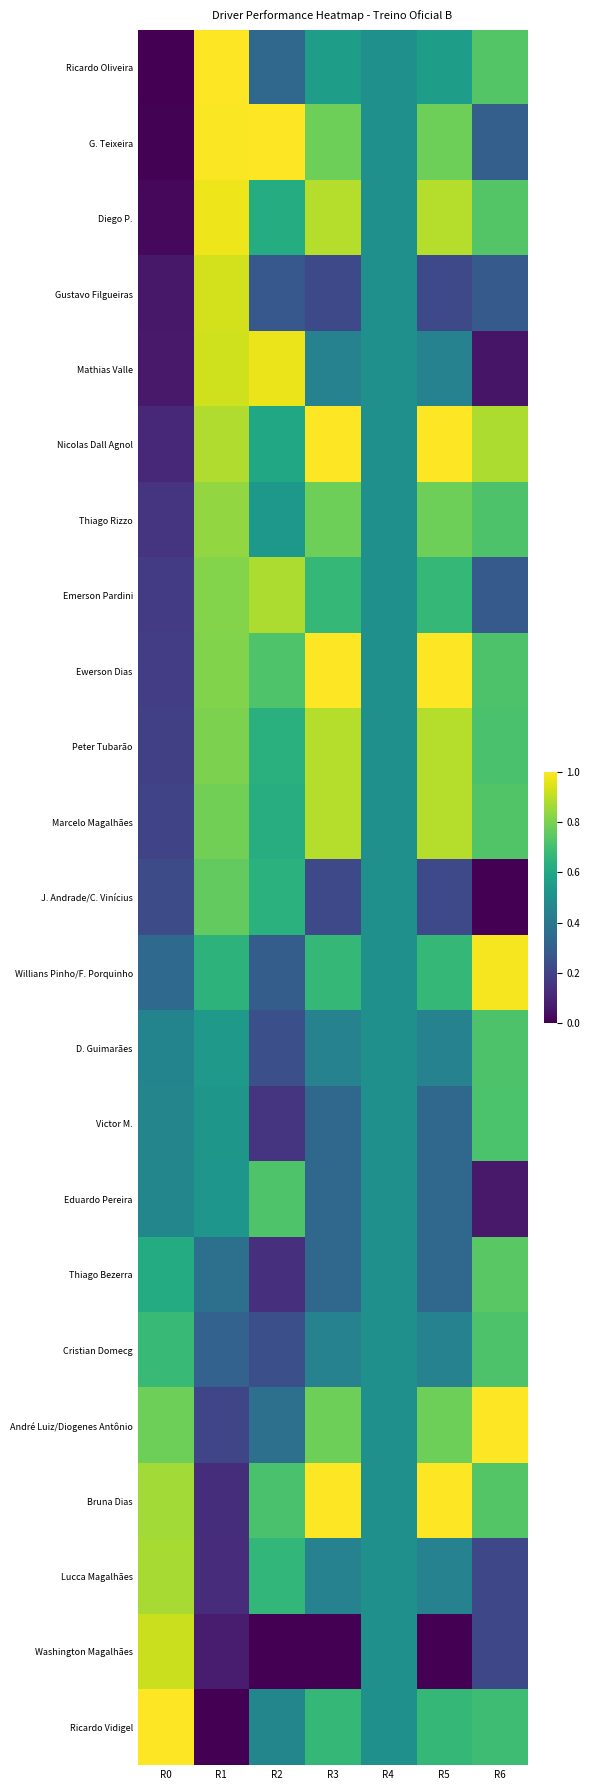

Between R3 and R6, which is larger?

R6